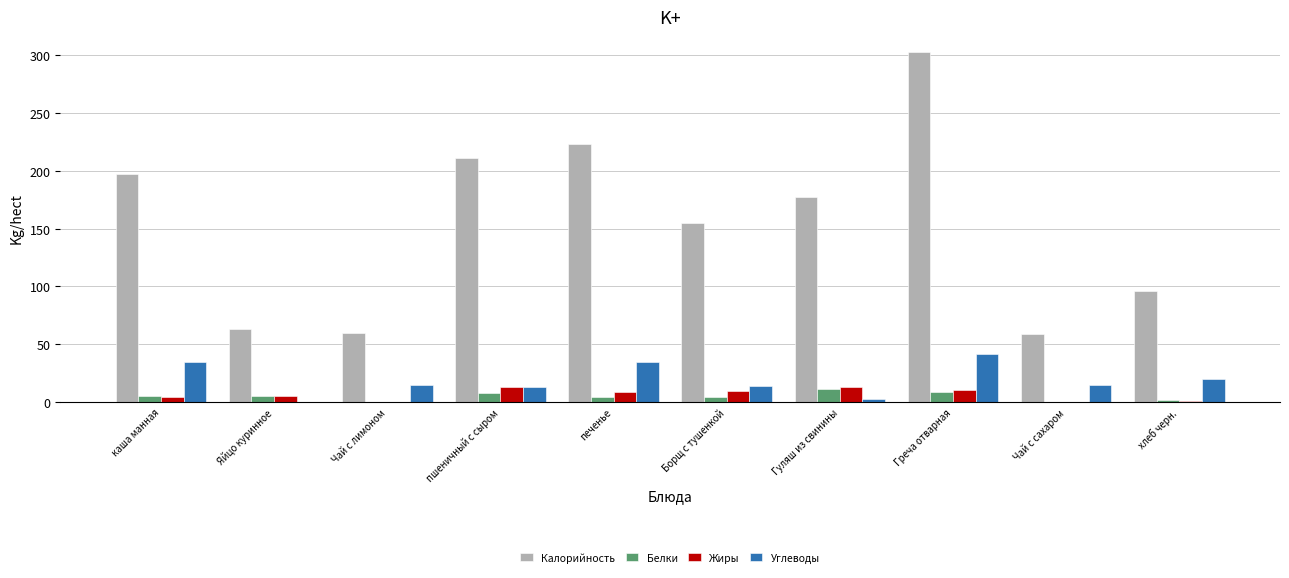

True or false: Калорийность has a value of 223.0 at печенье.

True